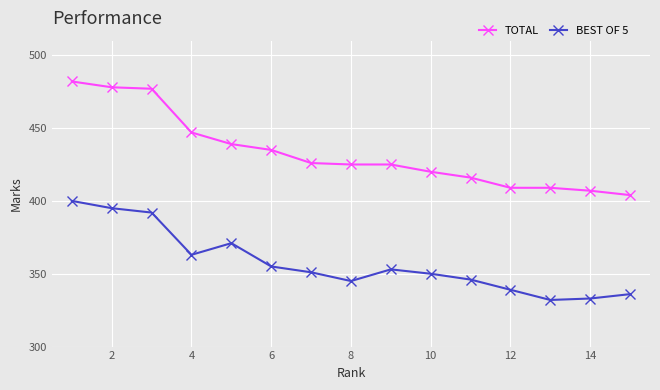

Rank the series by their maximum value, from lowest to highest.

BEST OF 5, TOTAL